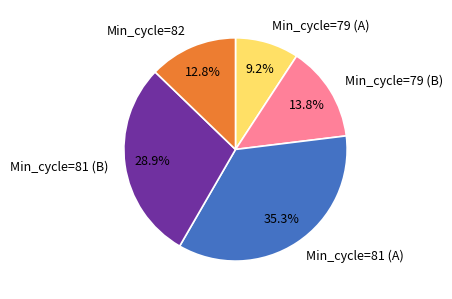

To the nearest percent, what is the average slice percentage?

20%